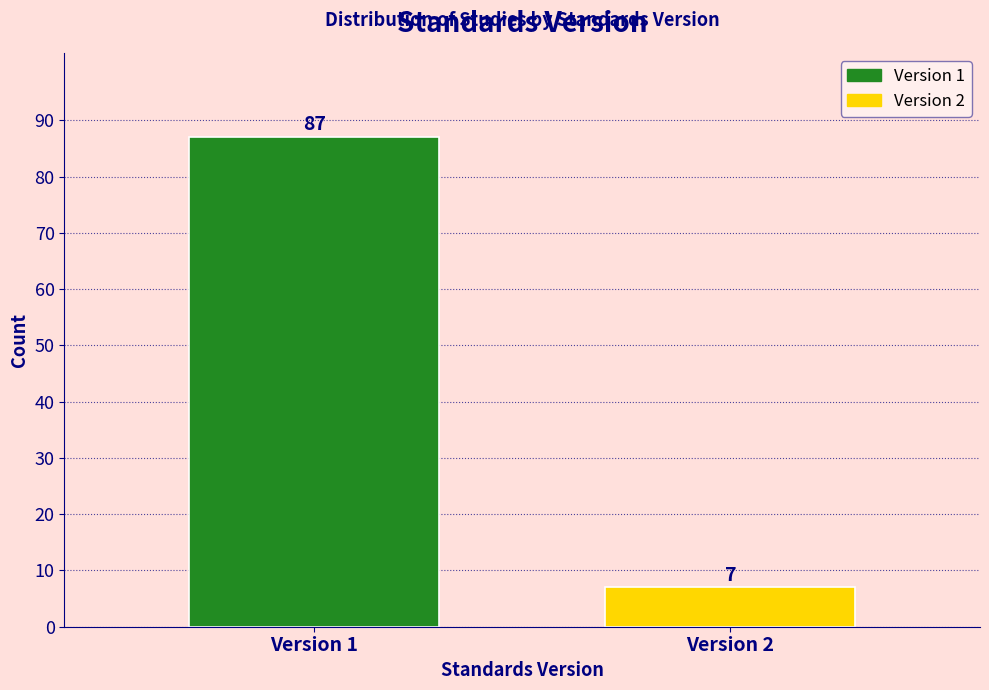

Reading left to right, what are all the values shown in this chart?

87	7